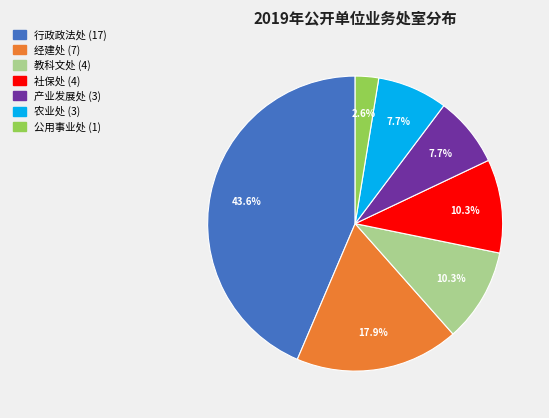

Does 公用事业处 account for over 50% of the chart?

No